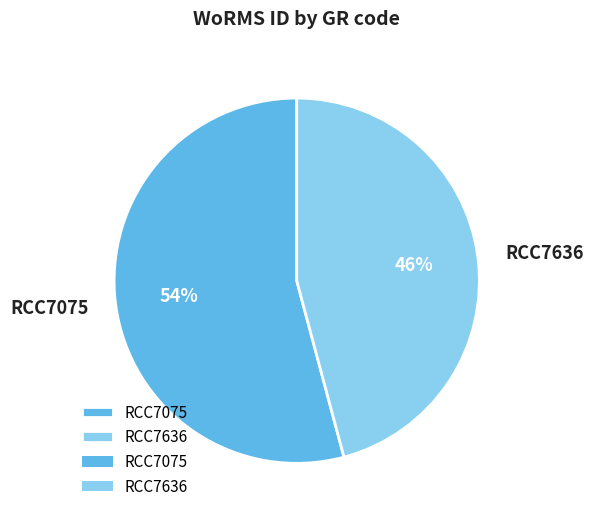

What is the ratio of the value at RCC7075 to the value at RCC7636?

1.2